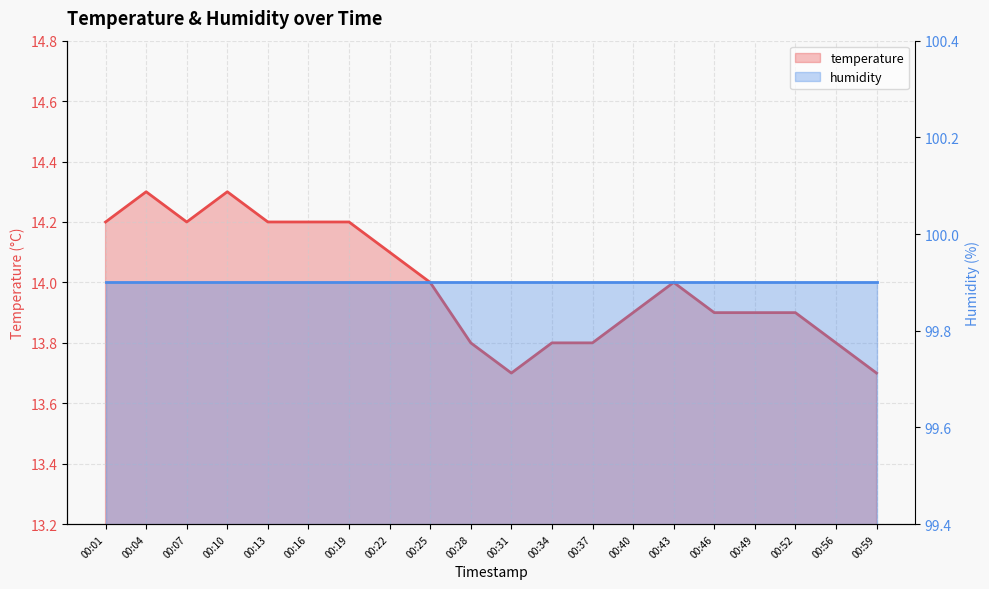

What is the difference between the maximum and minimum values?

0.6